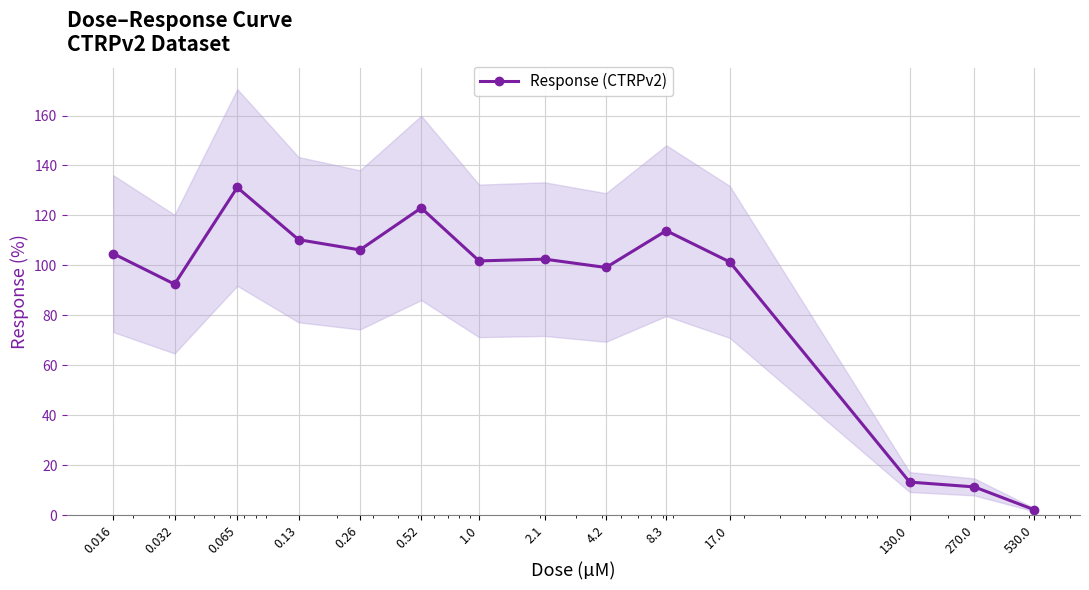

How many interior local peaks (higher than both neighbors) does the data have?

4